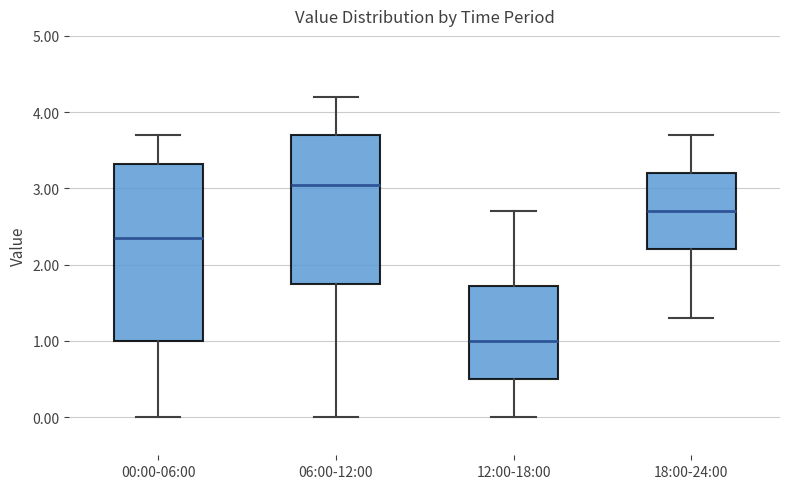

Comparing the boxes themselves (not the whiskers), which one is the tallest?

00:00-06:00